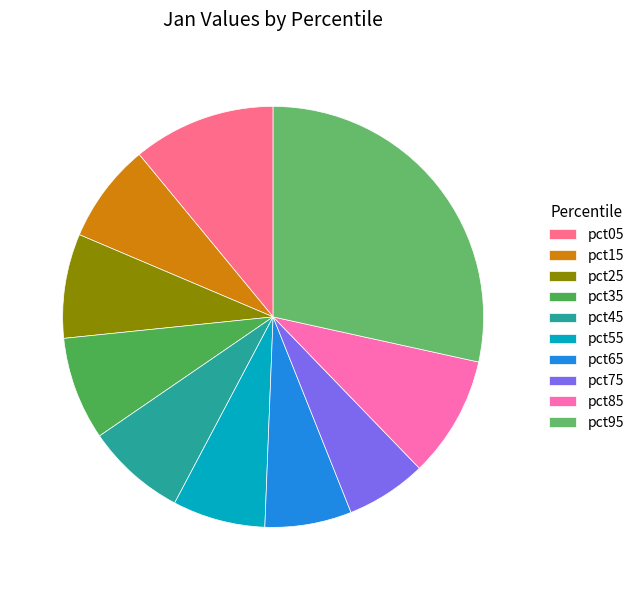

Is there any slice that represents more than half of the pie?

No